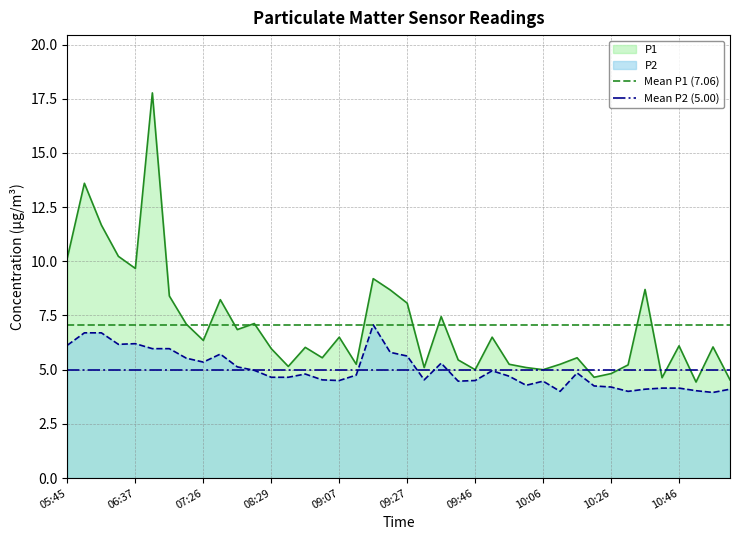

Is it true that Mean P1 (7.06) equals 2.0 at 05:45?

False